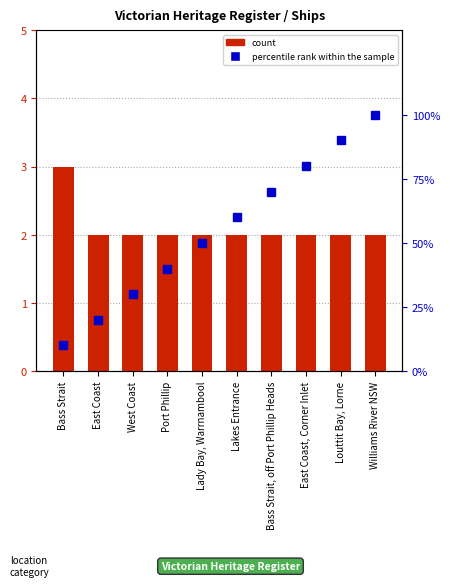

What is the difference between the highest and lowest values at West Coast?

28